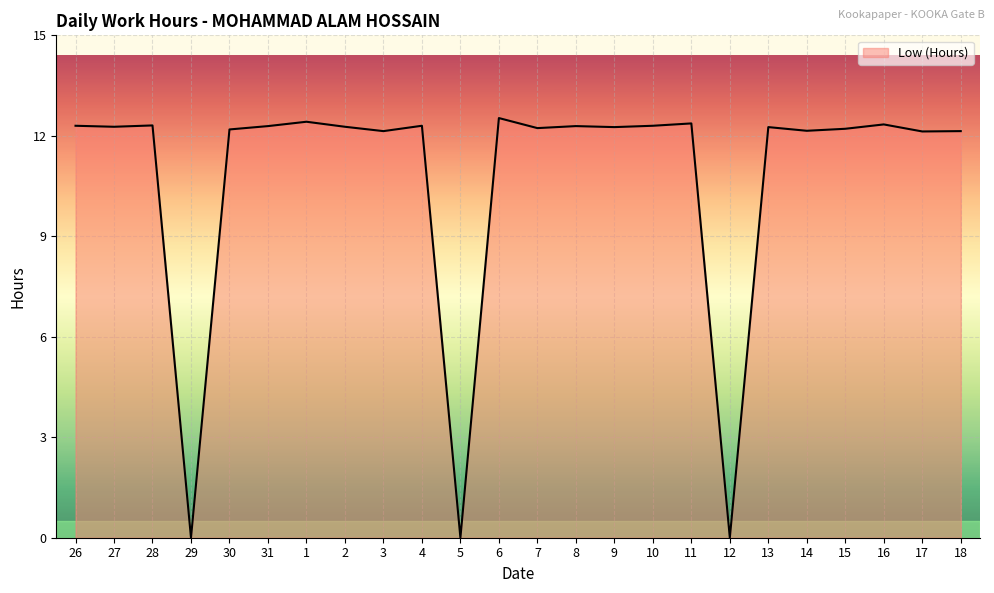

What is the sum of all values?

257.7